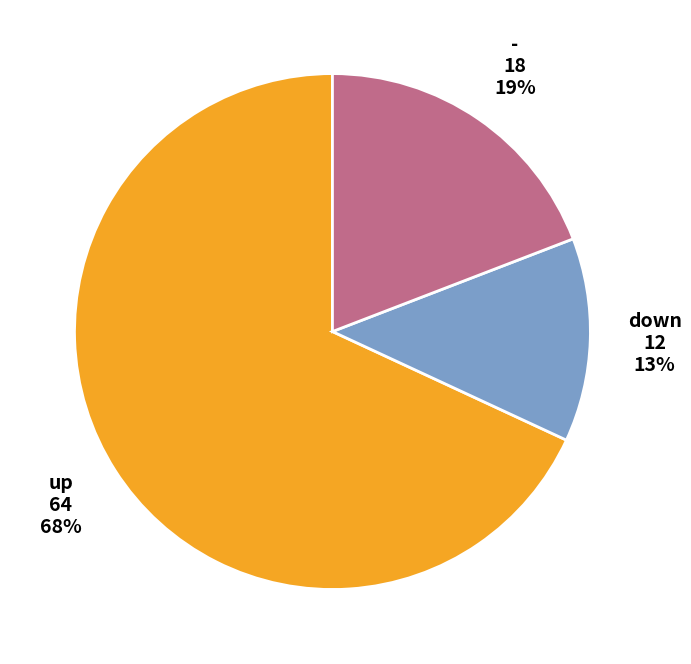

To the nearest percent, what is the difference between the largest and smallest slice percentages?

55%